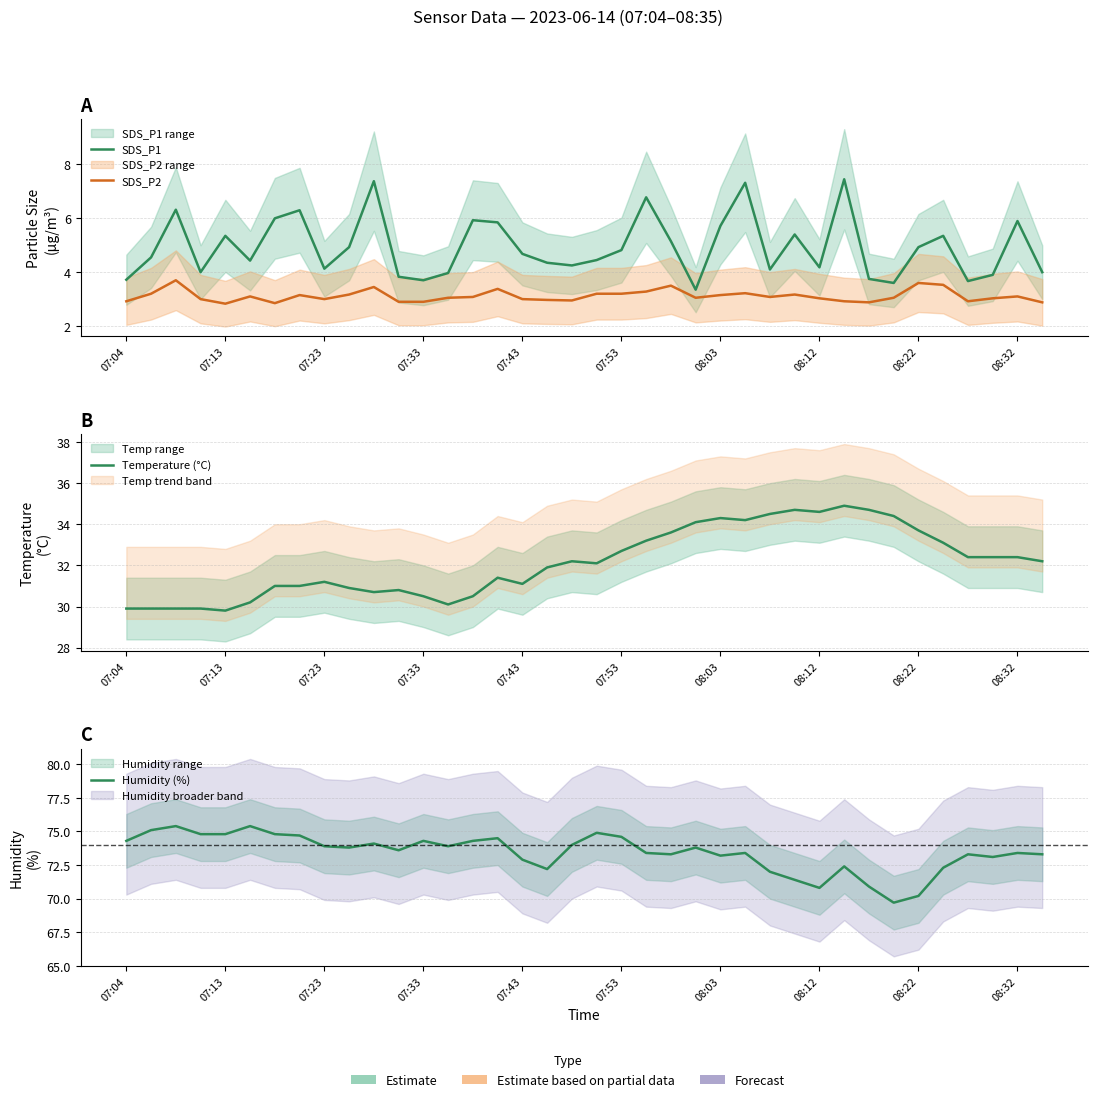

The Temperature (°C) series shows 39.4 at 07:23. True or false?

False